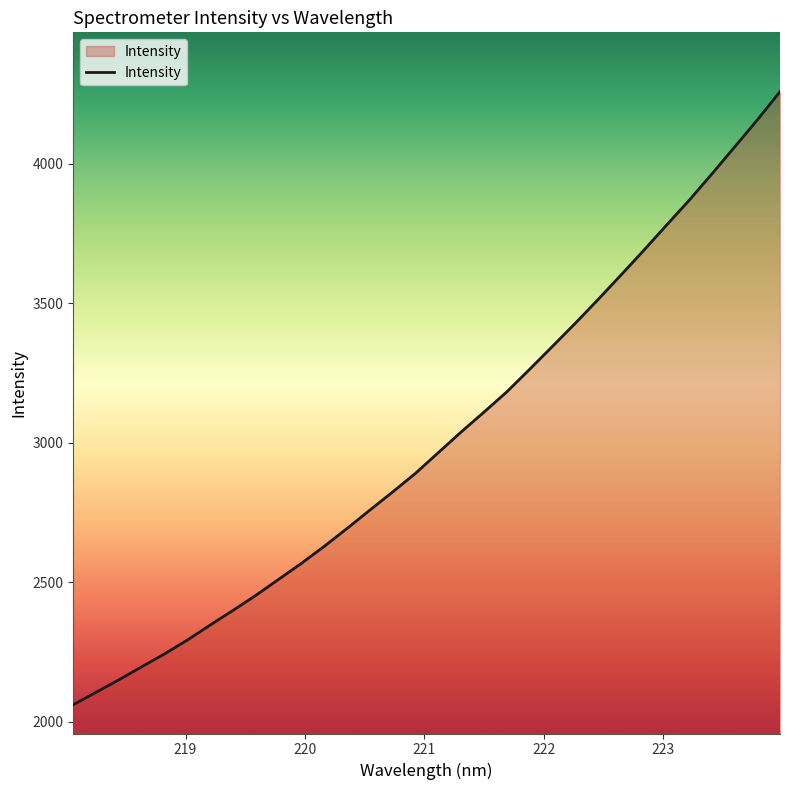

What is the difference between the maximum and second lowest values?

2151.6